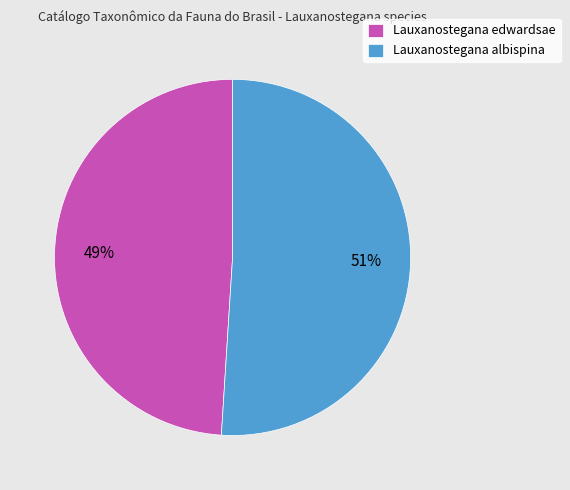

Do Lauxanostegana albispina and Lauxanostegana edwardsae together represent more than half of the pie?

Yes